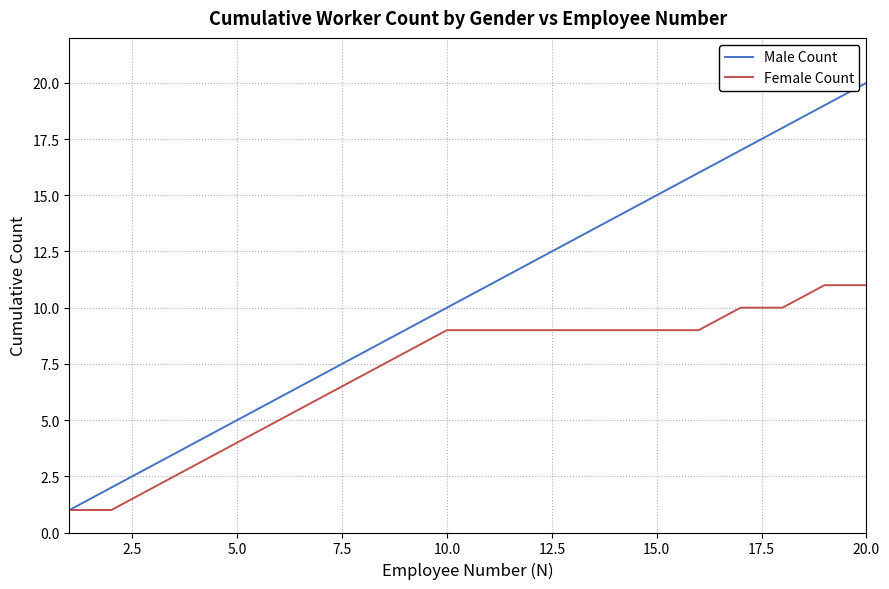

Count the number of data series in this chart.

2